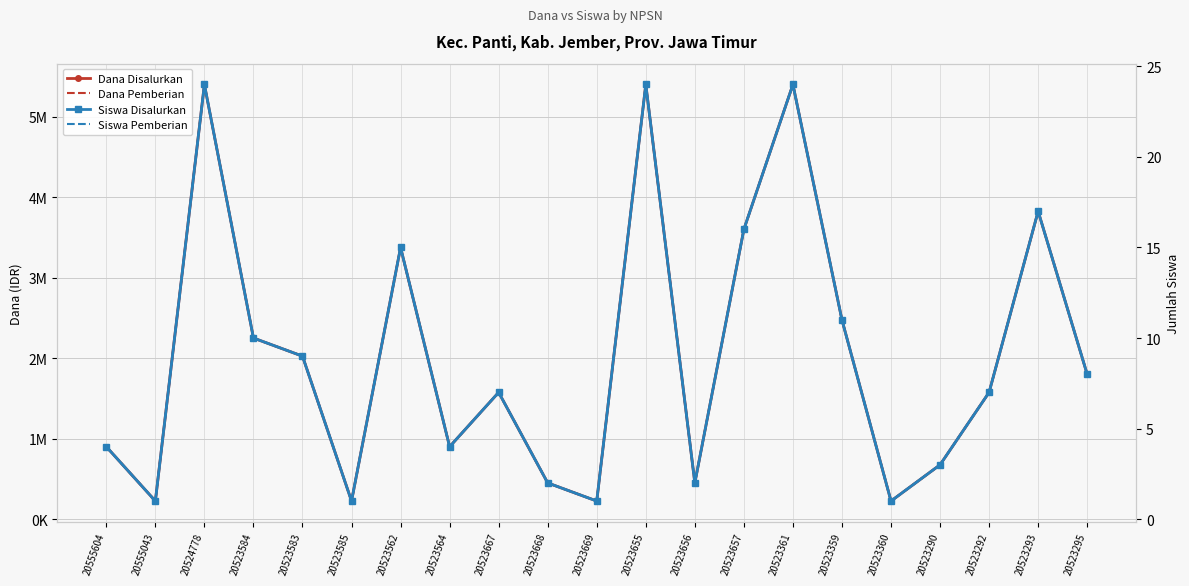

How many interior local valleys does the Dana Disalurkan series have?

6